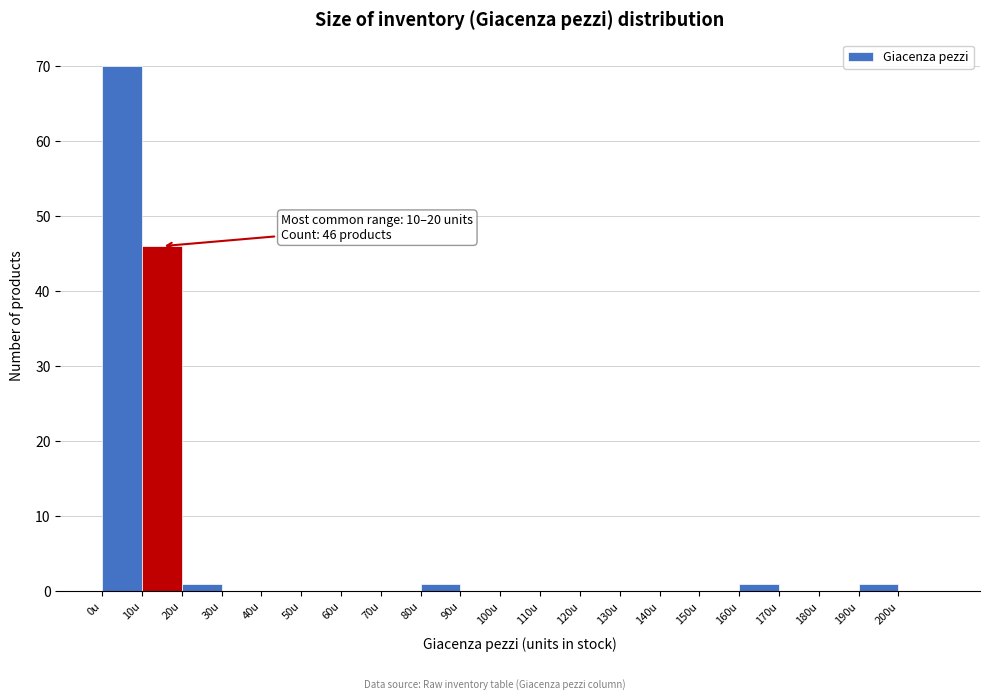

Over which range of the x-axis is the bar tallest?

0 to 10